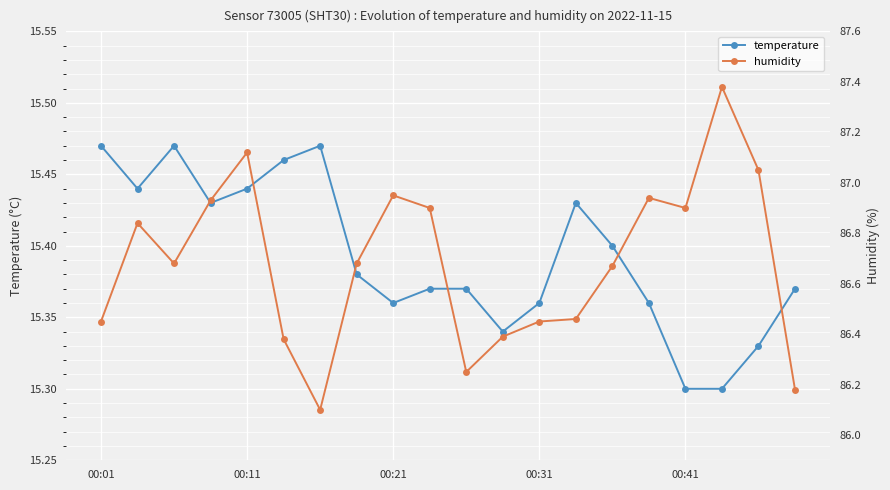

What is the spread (max minus min) of values at 17?

72.1